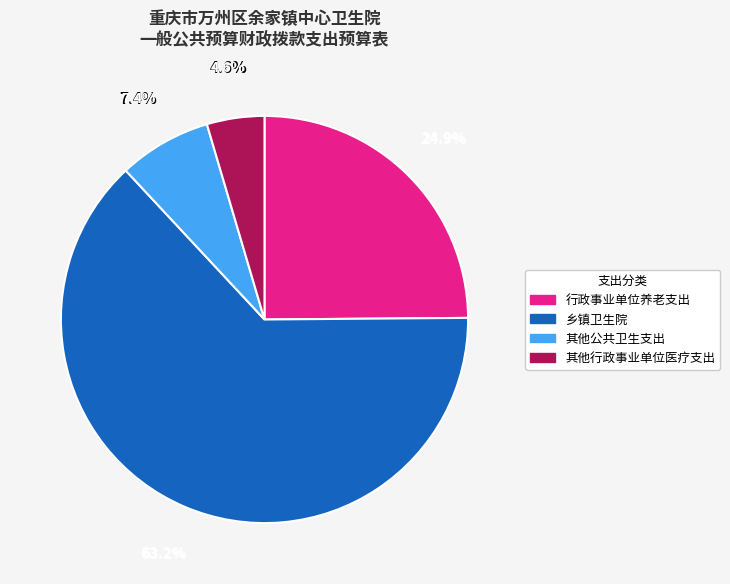

Count the number of slices in the pie.

4